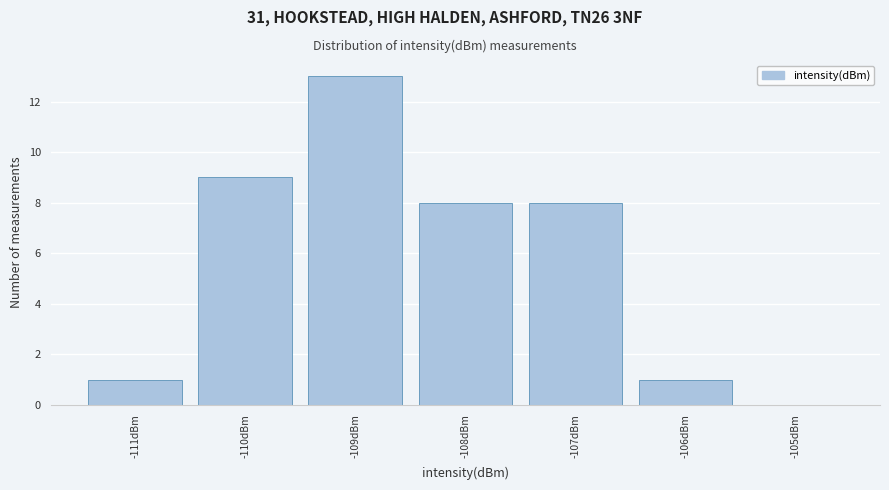

Which range on the x-axis has the tallest bar?

-109.5 to -108.5